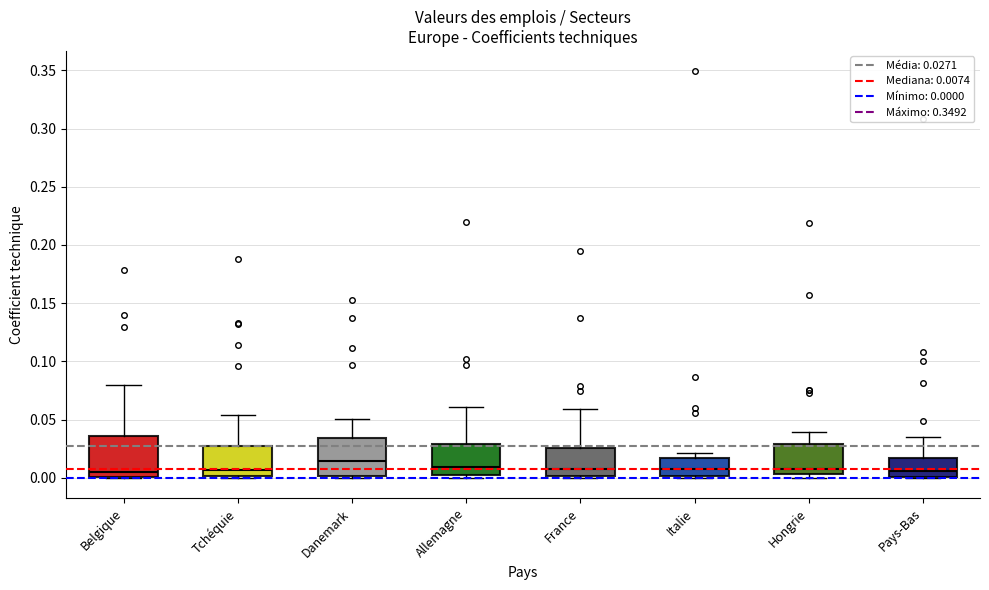

Where is the lower edge of the box for Belgique on the y-axis? The values are not printed on the chart, so give them approximately, as read against the axis.

0.000